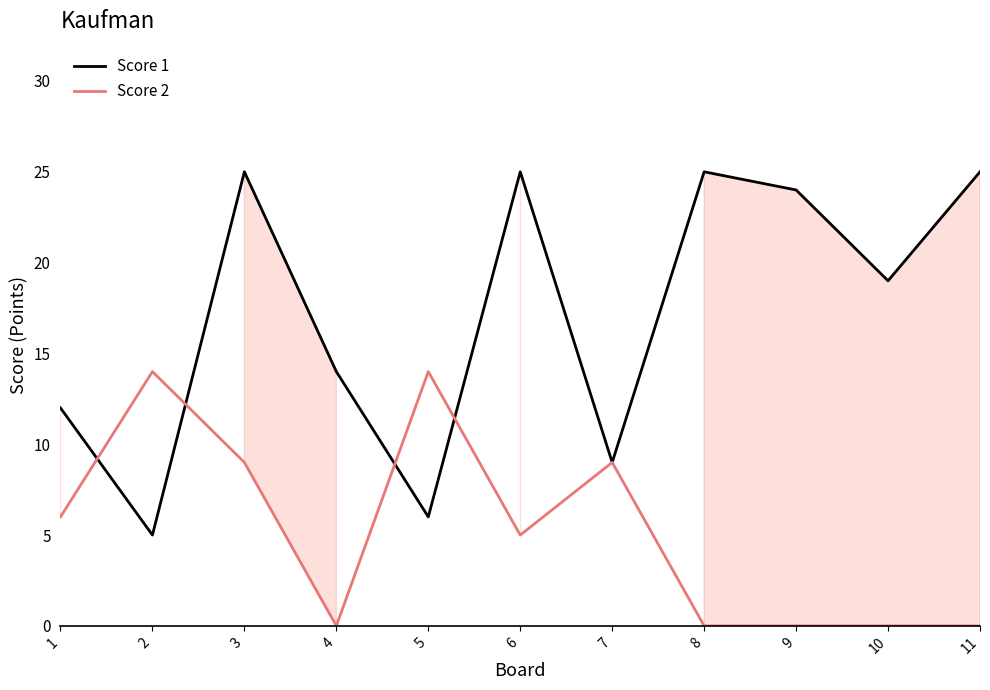

Where is Score 2 nearest to the value 7?

1